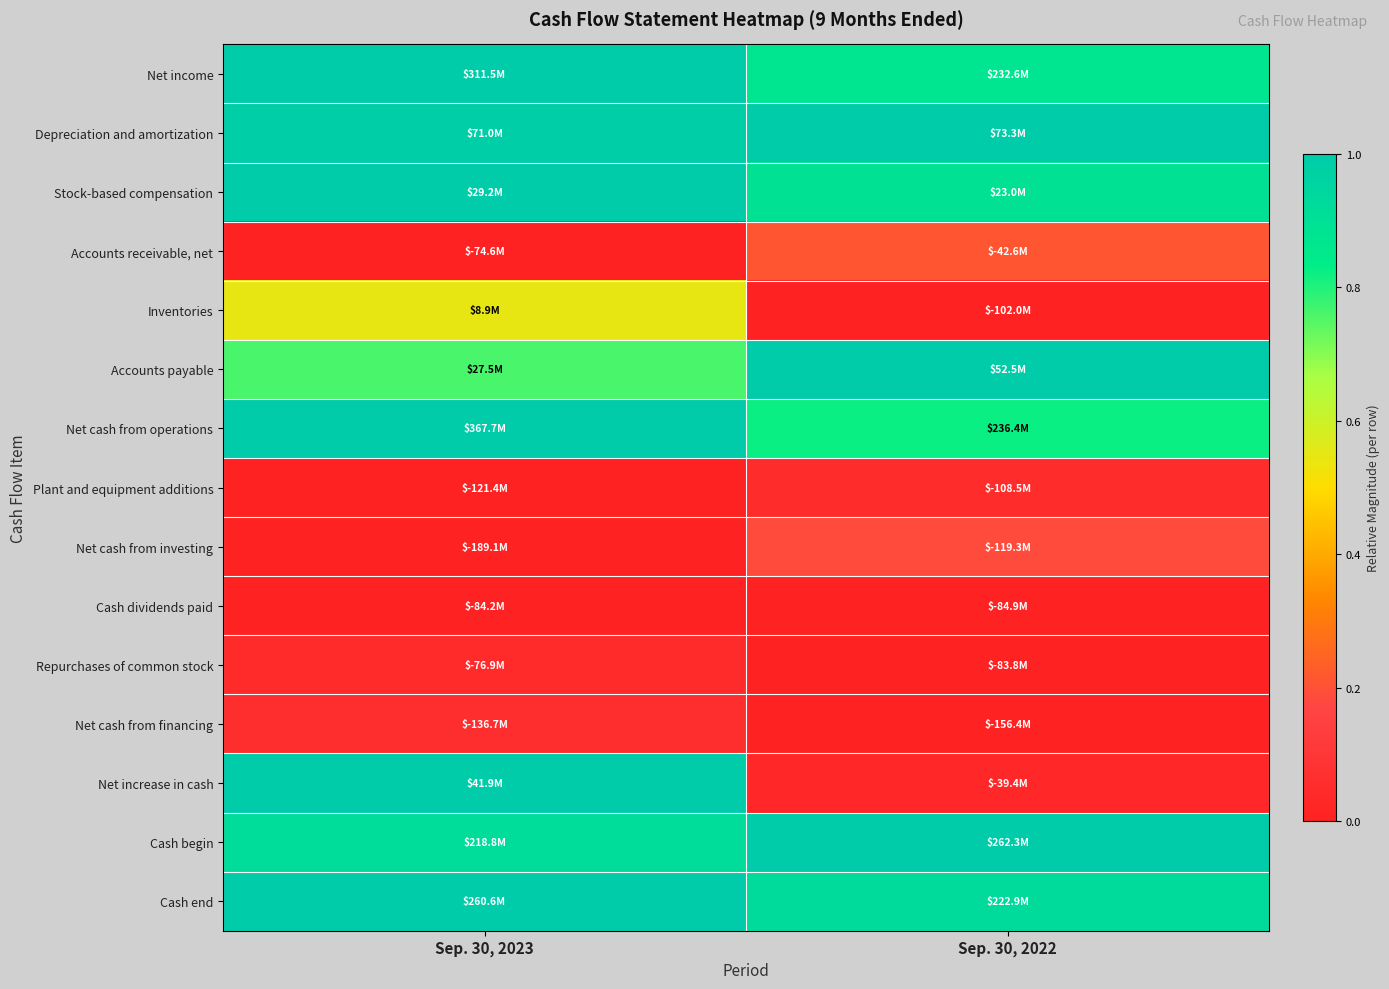

Count the number of data series in this chart.

15